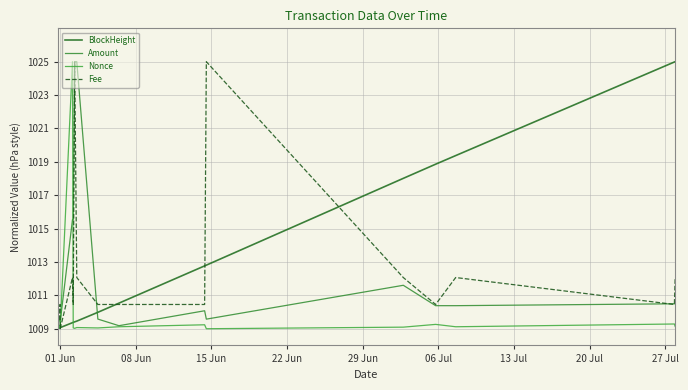

How many lines are shown in the chart?

4